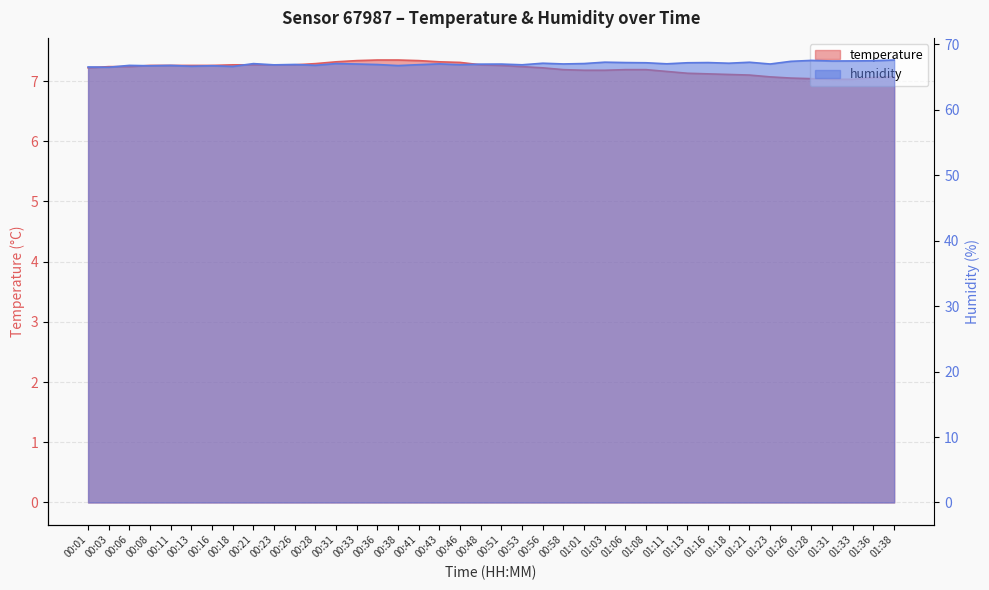

Between 01:01 and 00:53, which is larger?

00:53